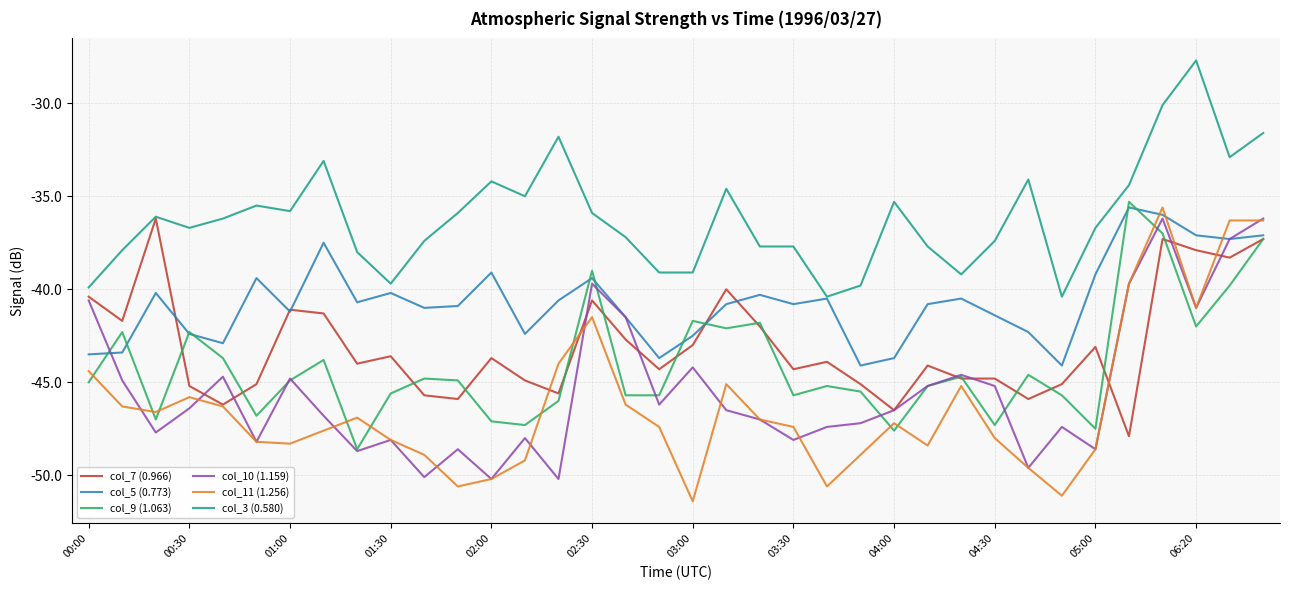

How many series are shown in this chart?

6